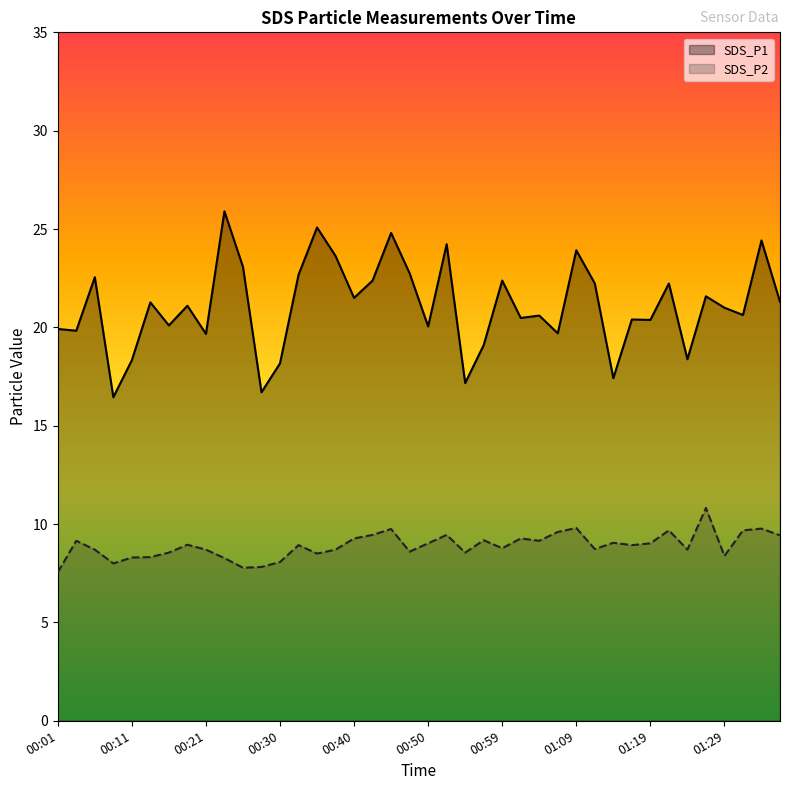

What is the sum of all SDS_P1 values?

843.5